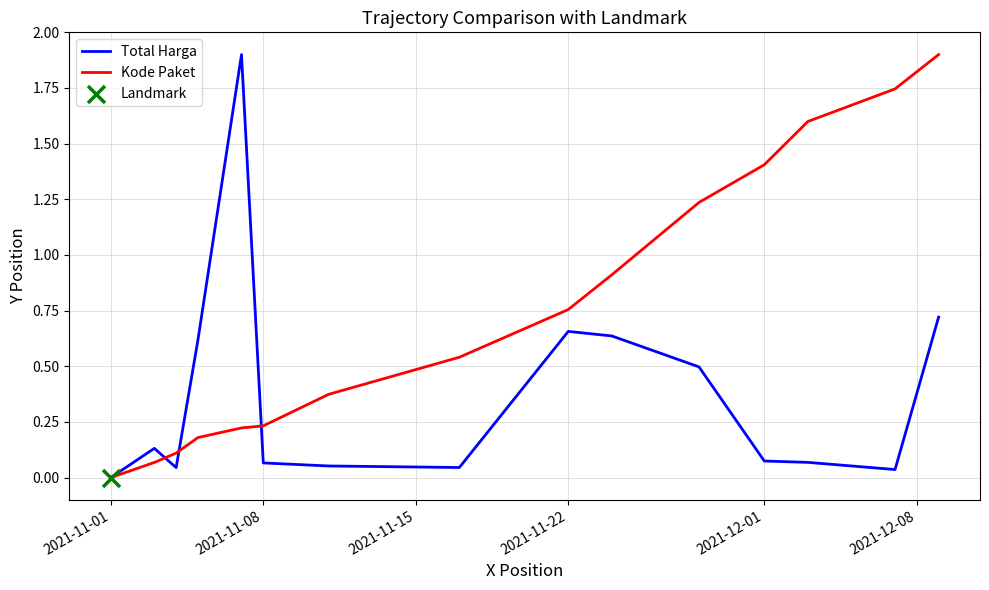

Which series has the largest total across all categories?

Kode Paket